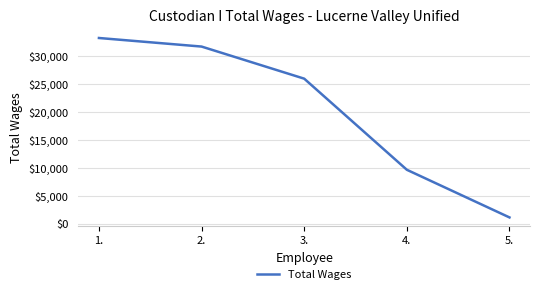

Which has a higher value, 3. or 1.?

1.